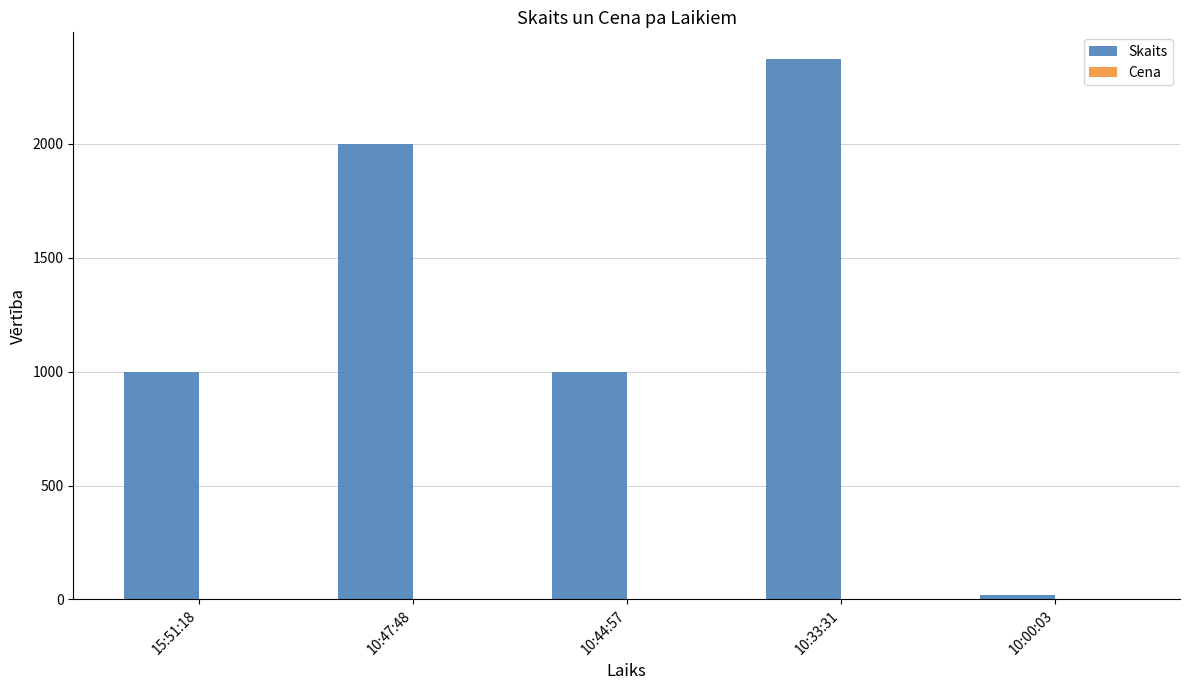

Which series has the largest total across all categories?

Skaits